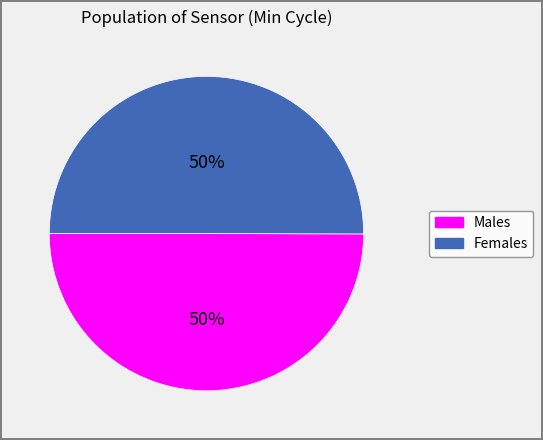

Count the number of slices in the pie.

2